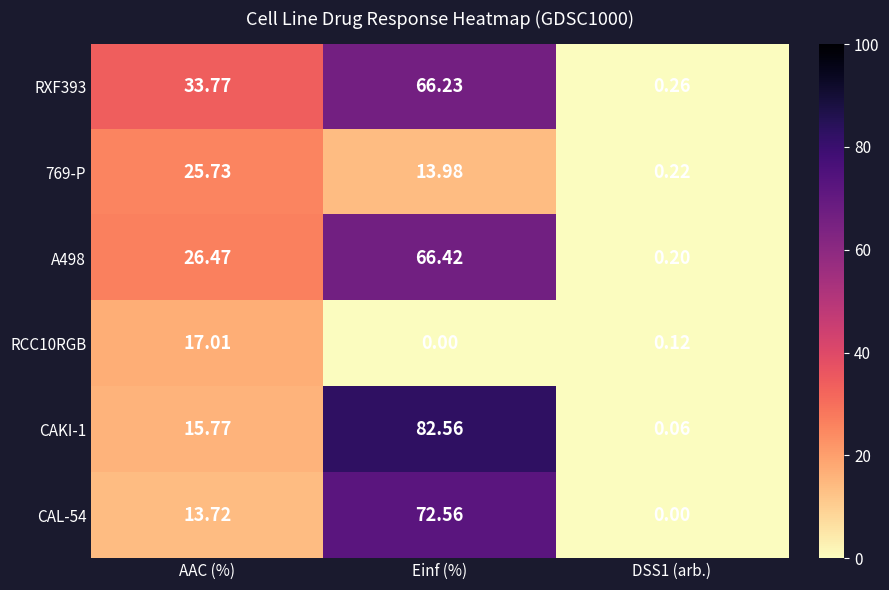

Rank the series at AAC (%) from lowest to highest value.

CAL-54, CAKI-1, RCC10RGB, 769-P, A498, RXF393